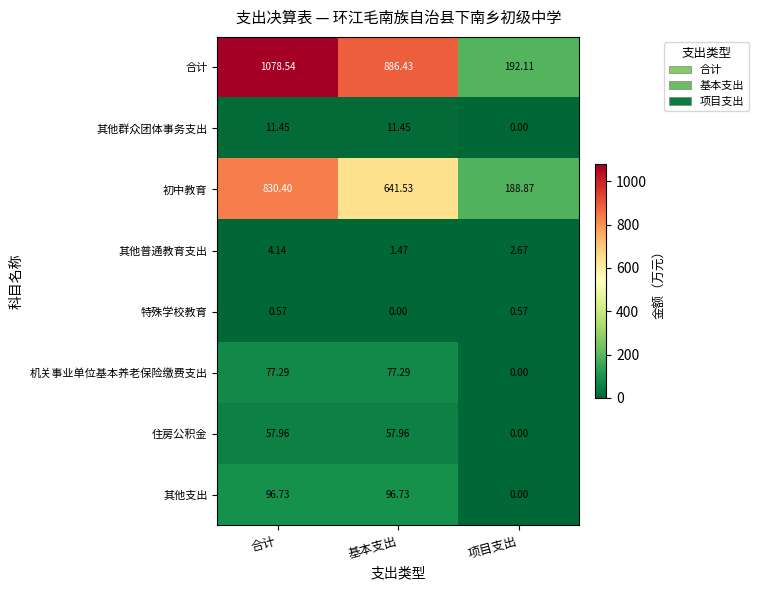

At which label does 合计 first exceed 886?

合计